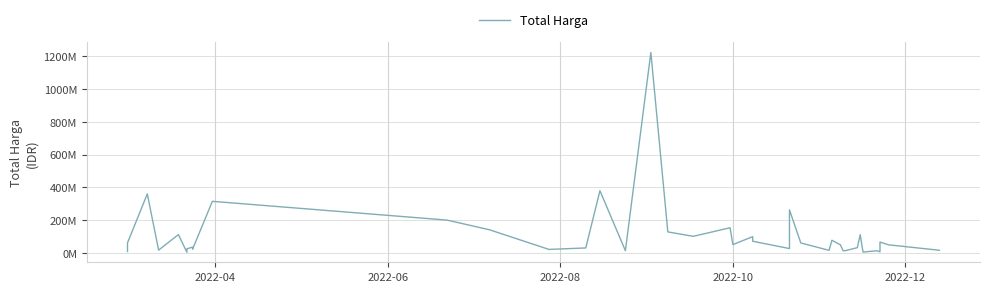

What is the greatest value displayed?

1224682000